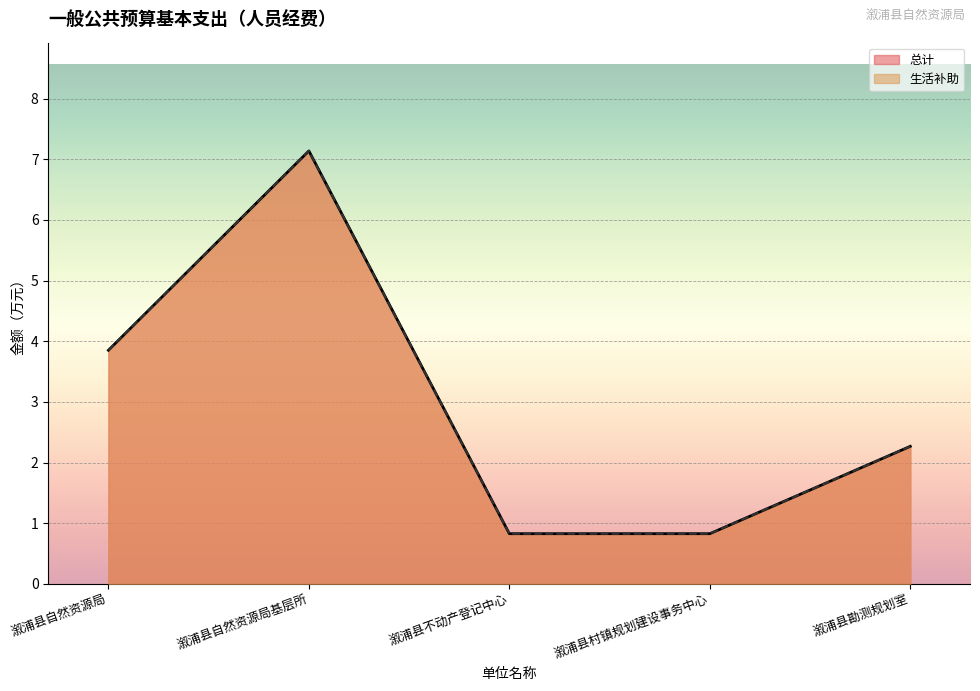

Reading left to right, list all the values displayed in this chart.

总计: 溆浦县自然资源局=3.9	溆浦县自然资源局基层所=7.1	溆浦县不动产登记中心=0.8	溆浦县村镇规划建设事务中心=0.8	溆浦县勘测规划室=2.3
生活补助: 溆浦县自然资源局=3.9	溆浦县自然资源局基层所=7.1	溆浦县不动产登记中心=0.8	溆浦县村镇规划建设事务中心=0.8	溆浦县勘测规划室=2.3